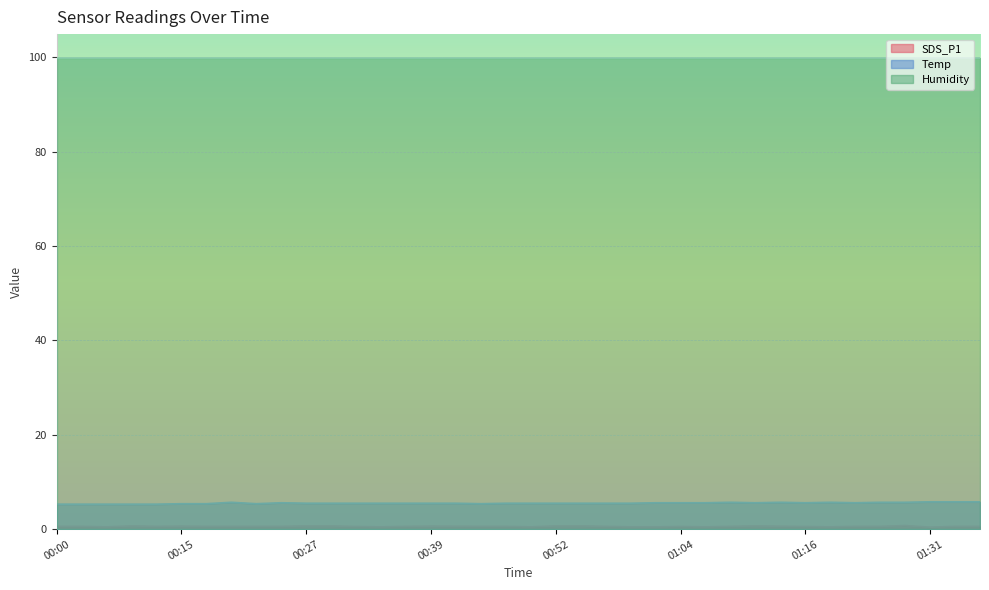

True or false: SDS_P1 has more than 1 points higher than both neighbors.

True